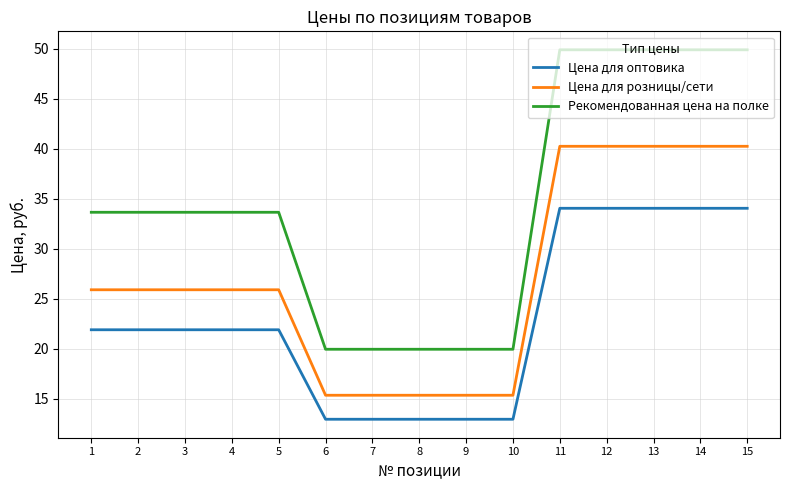

List the series in order of their peak value, highest first.

Рекомендованная цена на полке, Цена для розницы/сети, Цена для оптовика